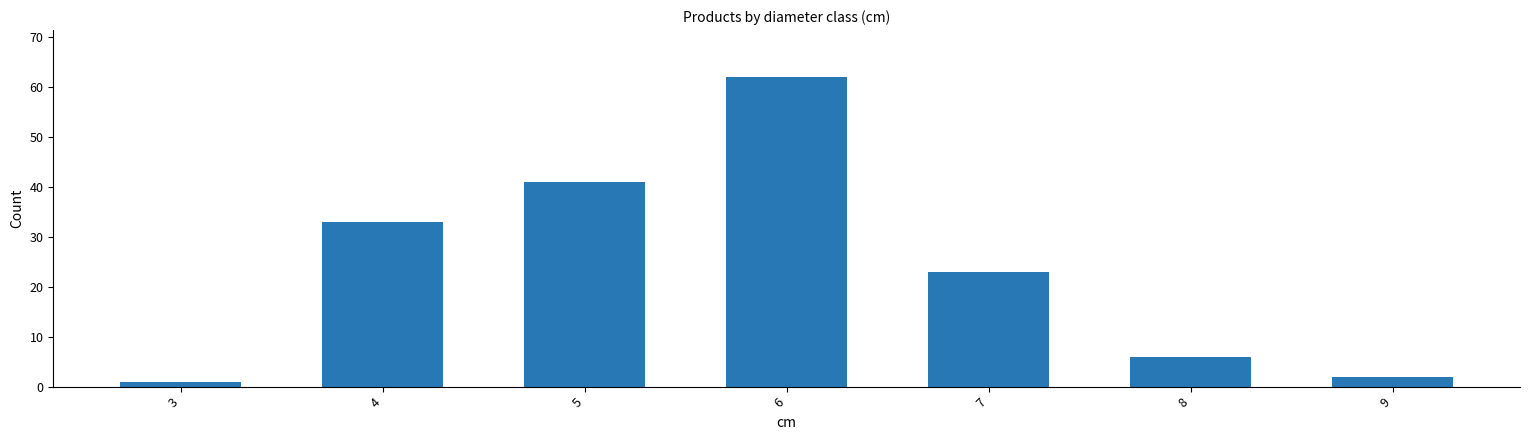

Is it true that the value at 8 is 6?

True